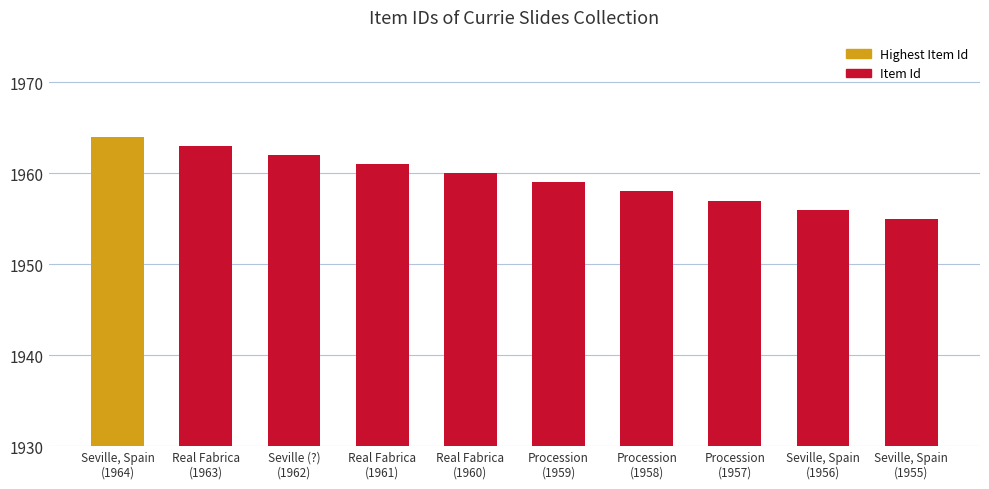

How many series are shown in this chart?

1